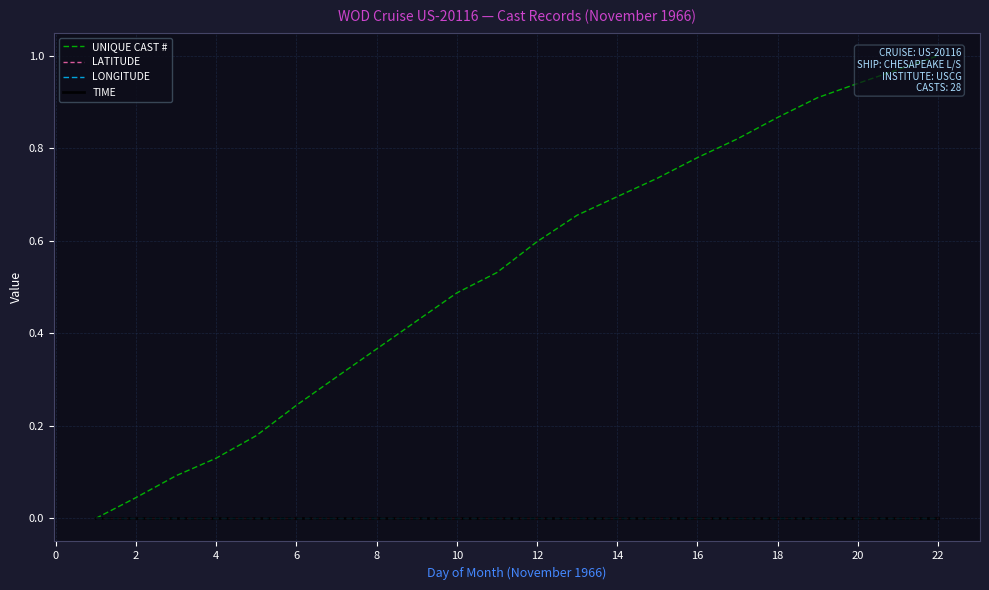

List the series in order of their peak value, lowest first.

LATITUDE, LONGITUDE, TIME, UNIQUE CAST #